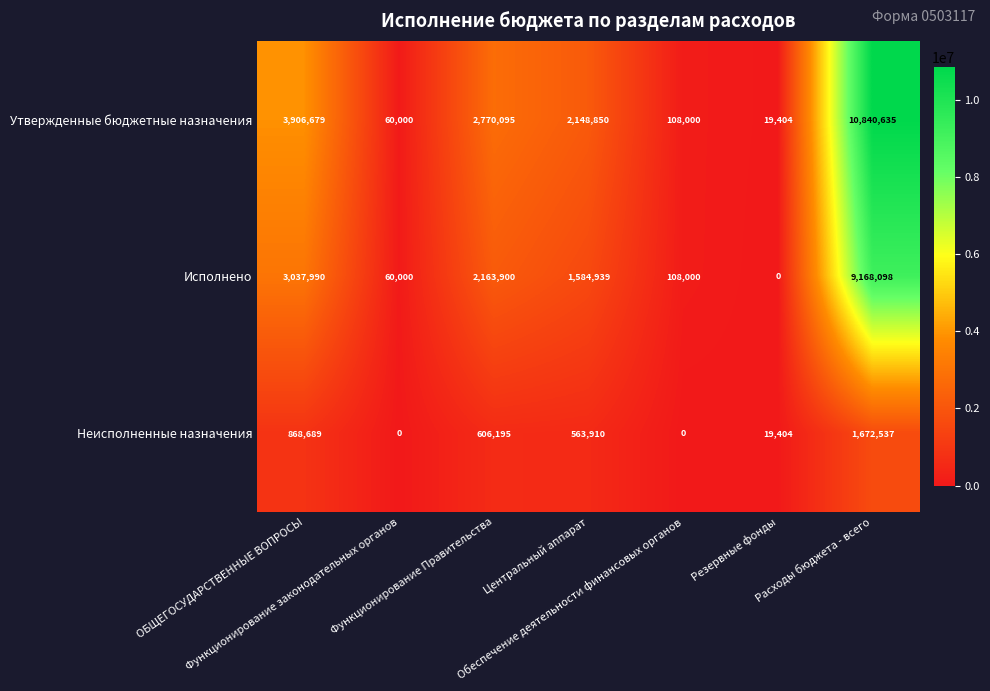

Which series has the largest range (max minus min)?

Утвержденные бюджетные назначения